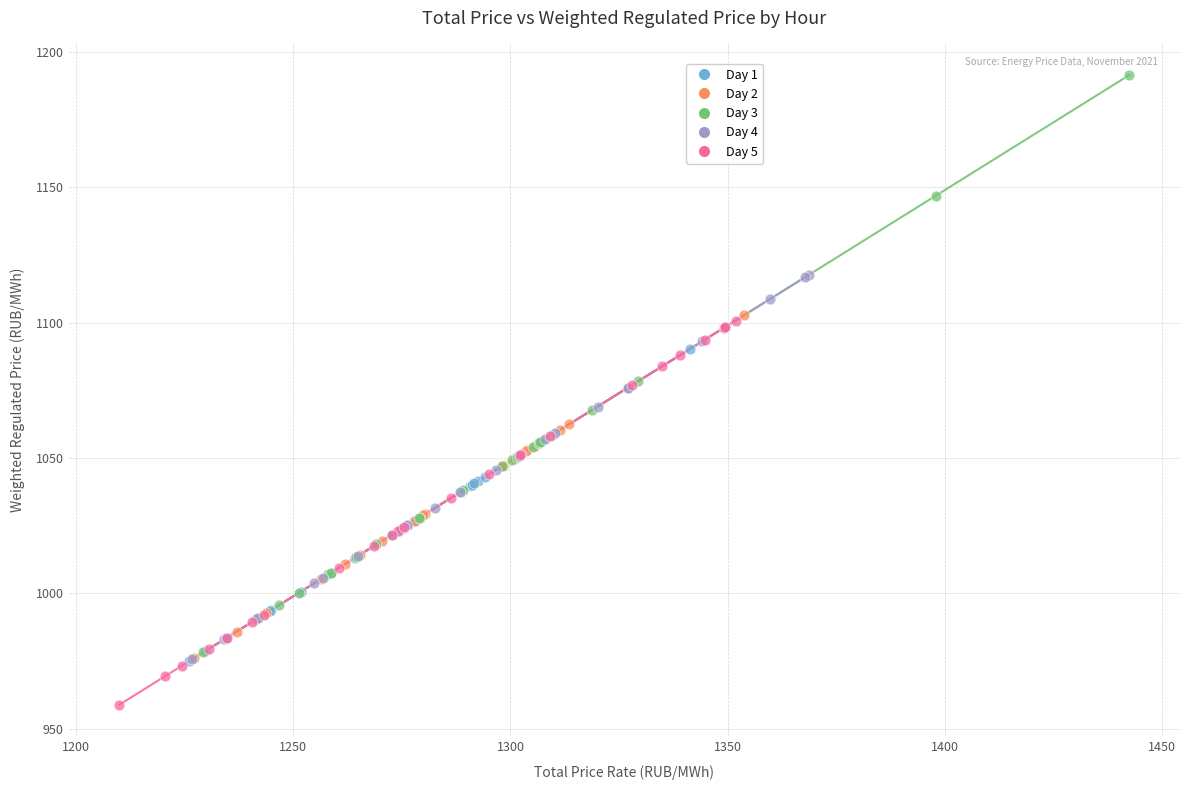

Which series reaches the minimum Y coordinate?

Day 5